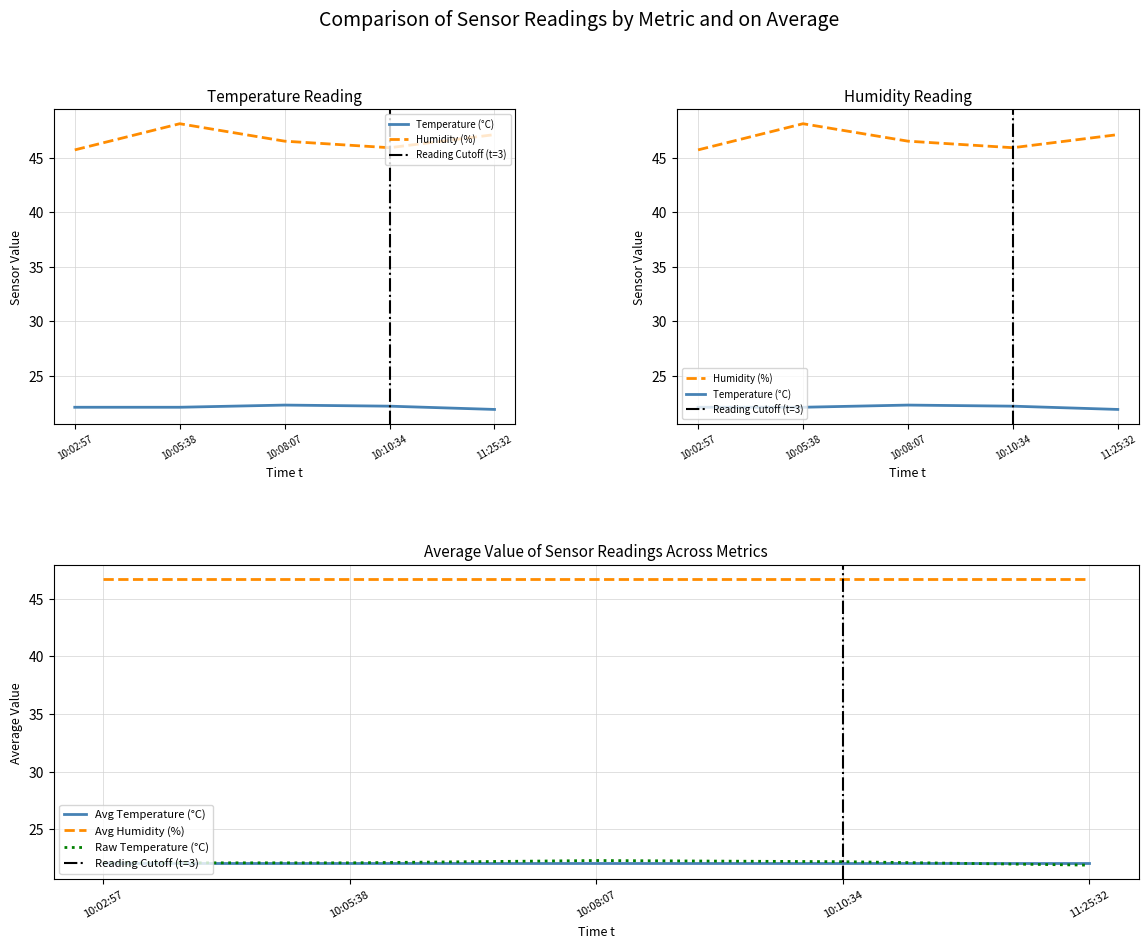

Which series has the largest range (max minus min)?

humidity